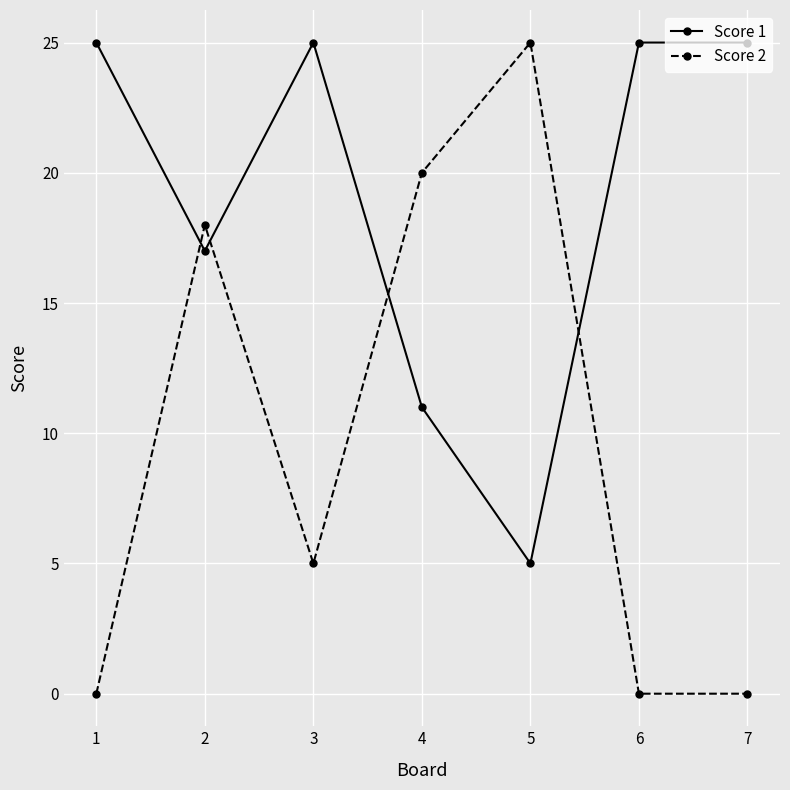

At 1, list the series in order from largest to smallest.

Score 1, Score 2